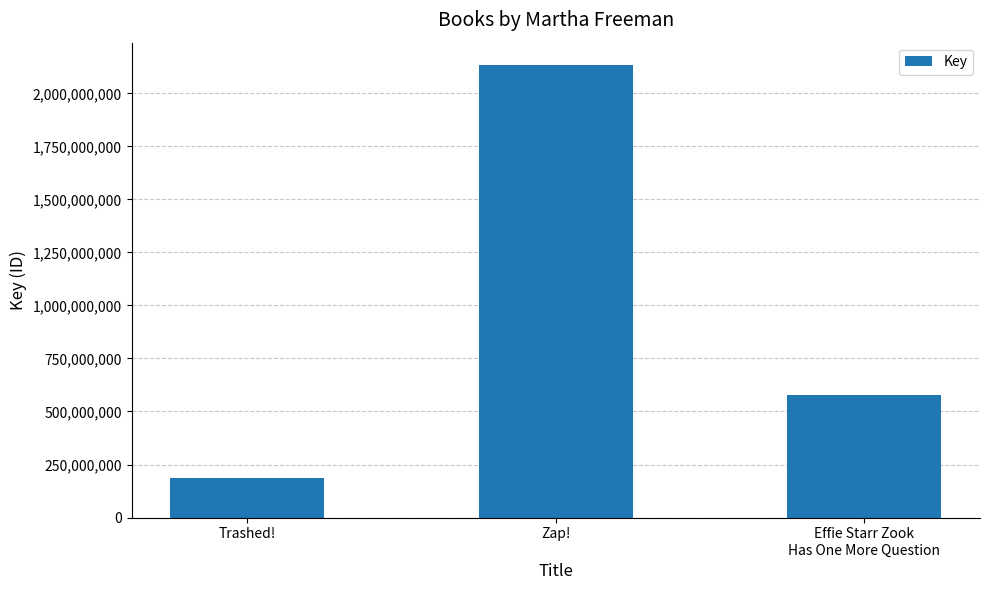

Where is the data nearest to the value 1158674489?

Effie Starr Zook
Has One More Question